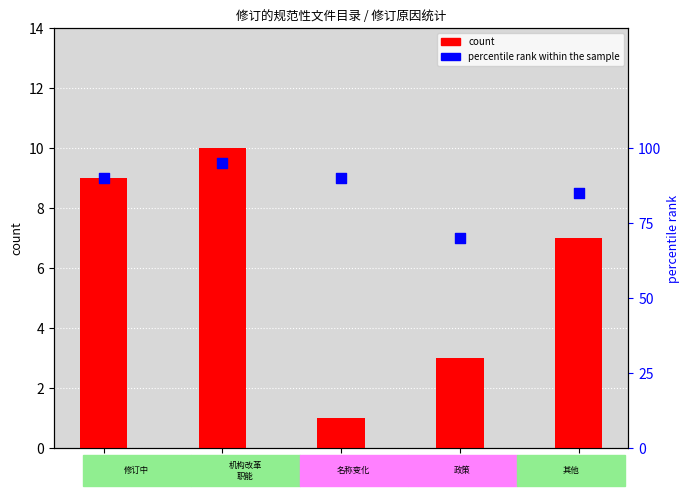

At how many categories does at least one series exceed 41?

5